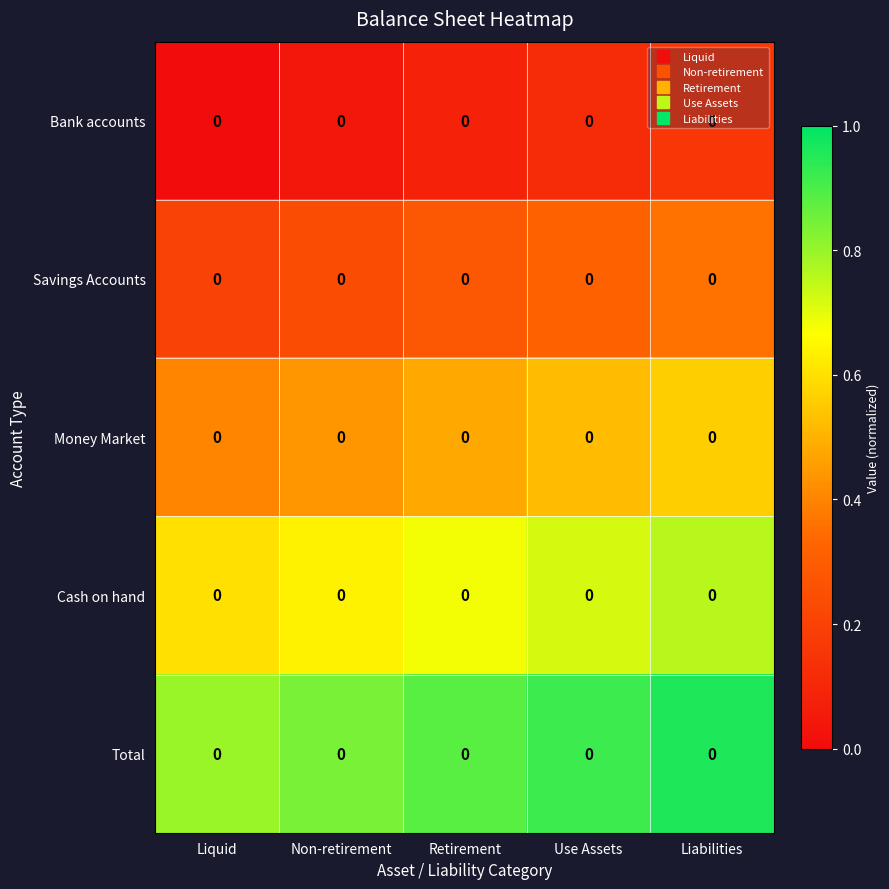

Reading left to right, extract all data points from this chart.

Bank accounts: Liquid=0.0	Non-retirement=0.0	Retirement=0.0	Use Assets=0.0	Liabilities=0.0
Savings Accounts: Liquid=0.0	Non-retirement=0.0	Retirement=0.0	Use Assets=0.0	Liabilities=0.0
Money Market: Liquid=0.0	Non-retirement=0.0	Retirement=0.0	Use Assets=0.0	Liabilities=0.0
Cash on hand: Liquid=0.0	Non-retirement=0.0	Retirement=0.0	Use Assets=0.0	Liabilities=0.0
Total: Liquid=0.0	Non-retirement=0.0	Retirement=0.0	Use Assets=0.0	Liabilities=0.0